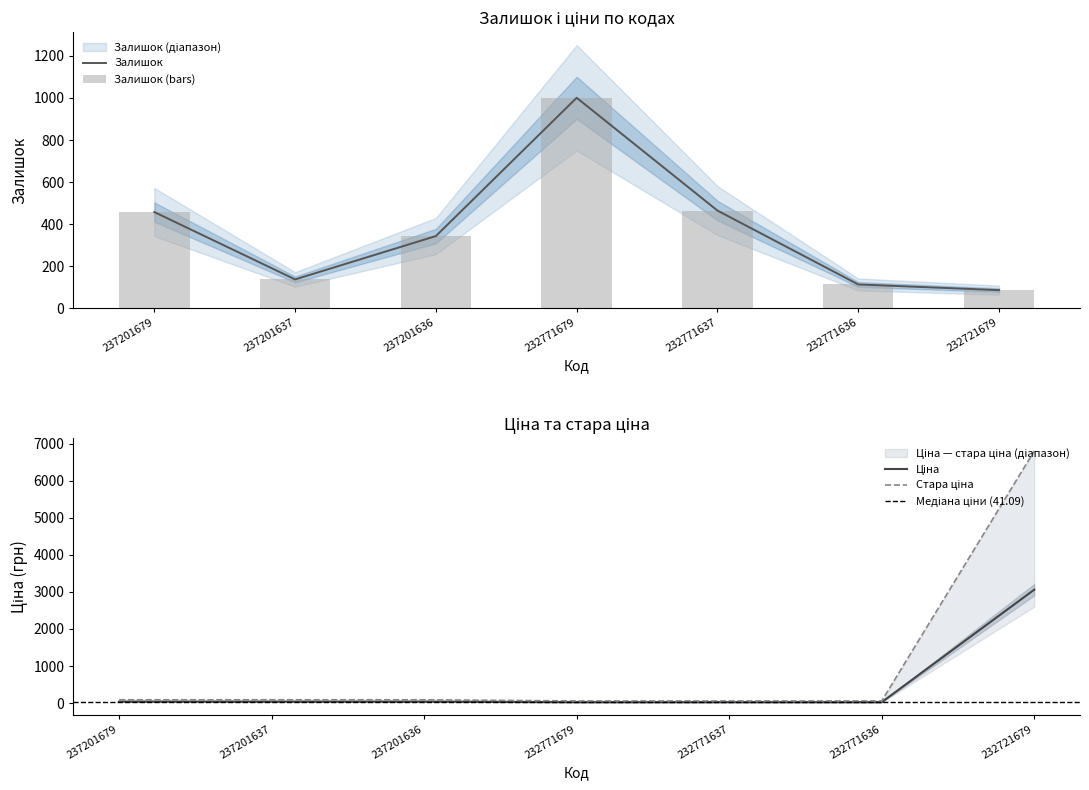

Reading left to right, what are all the values shown in this chart?

Залишок: 458.0	138.0	344.0	1001.0	465.0	114.0	87.0
Ціна: 41.1	41.1	41.1	26.7	26.7	26.7	3059.7
Стара ціна: 91.3	91.3	91.3	59.4	59.4	59.4	6799.2